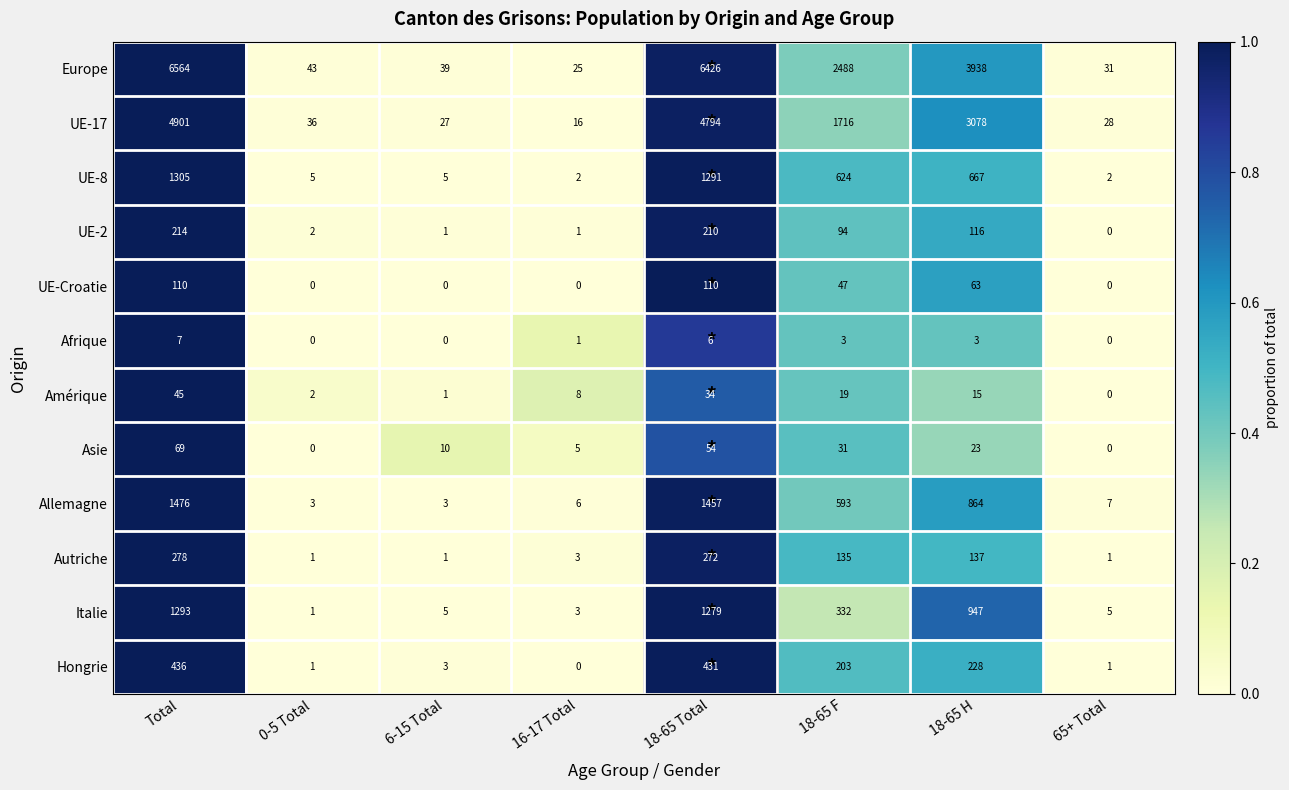

At how many categories does at least one series exceed 2304?

4